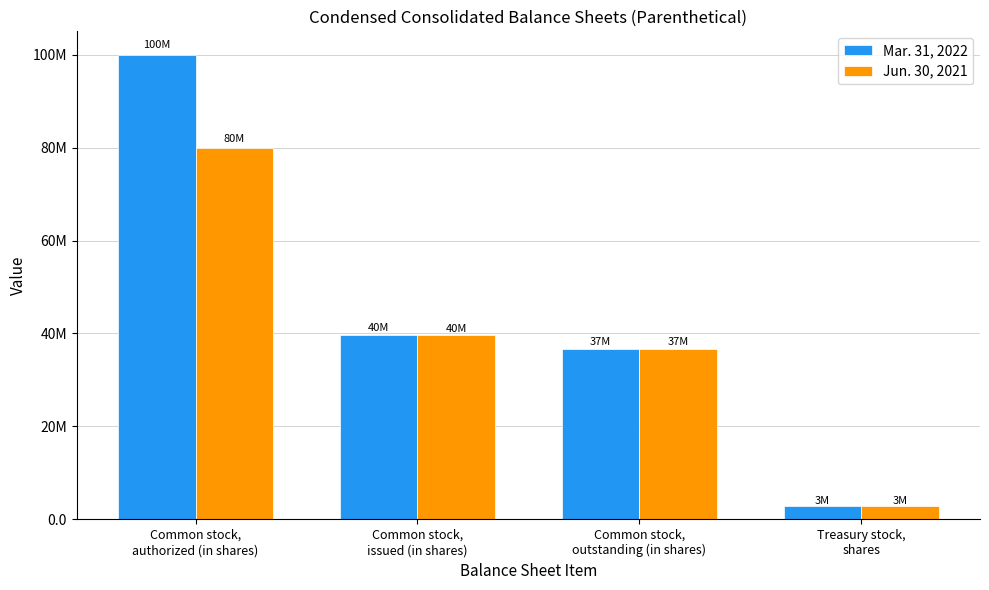

Does the chart contain stacked bars?

No